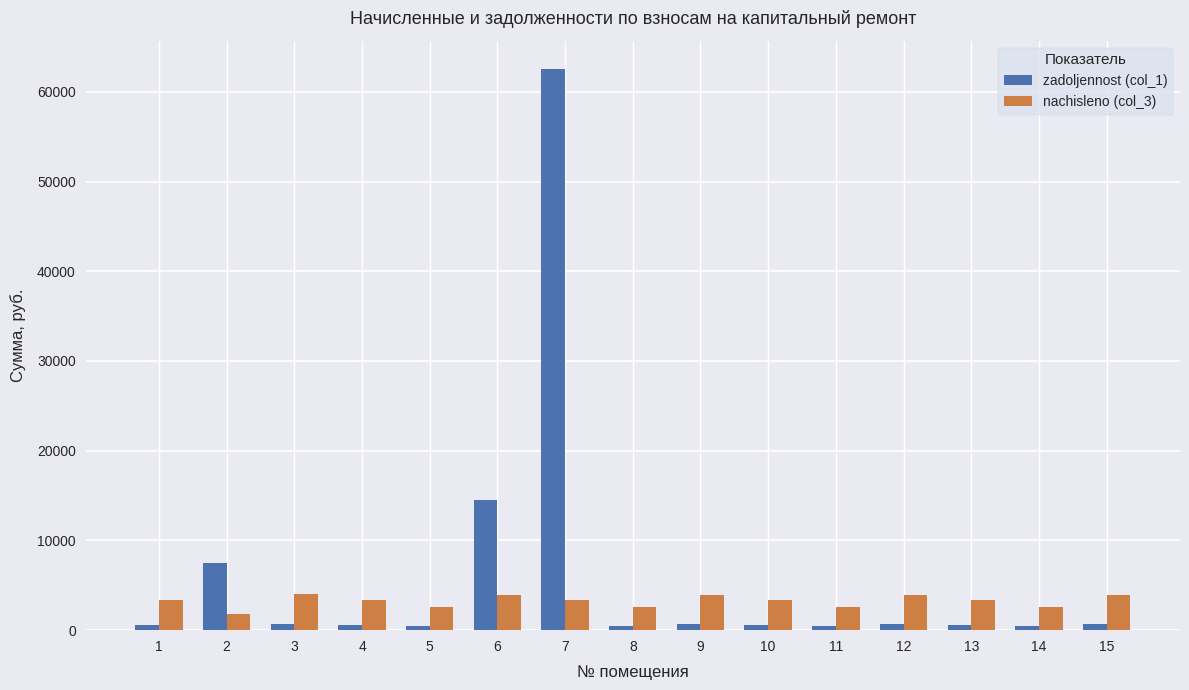

How many data points in nachisleno (col_3) are above 3348?

9